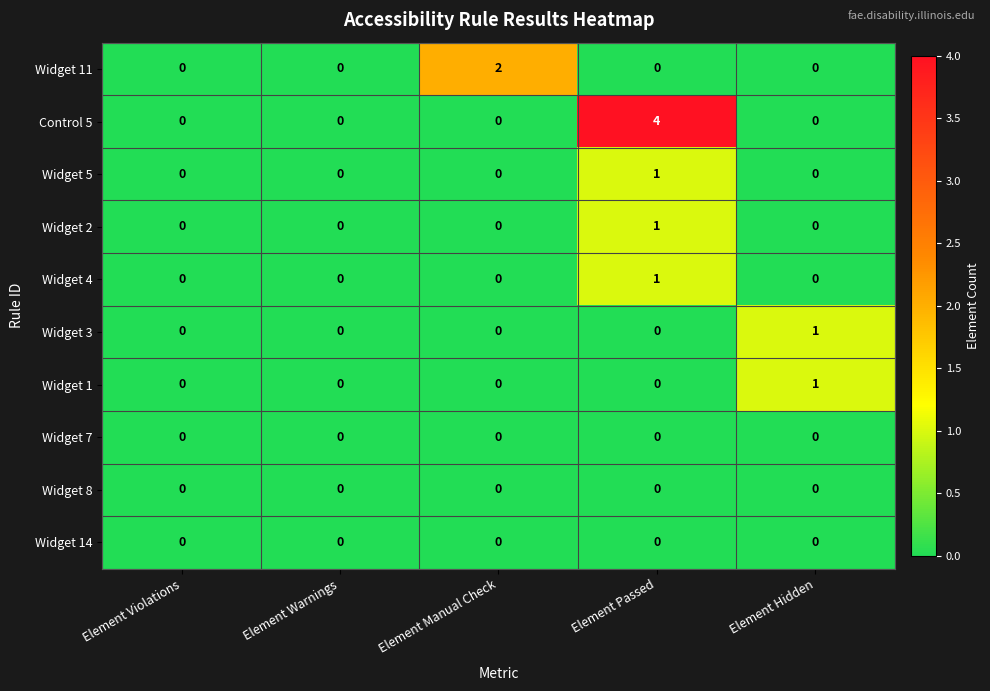

What is the difference between the highest and lowest values at Element Hidden?

1